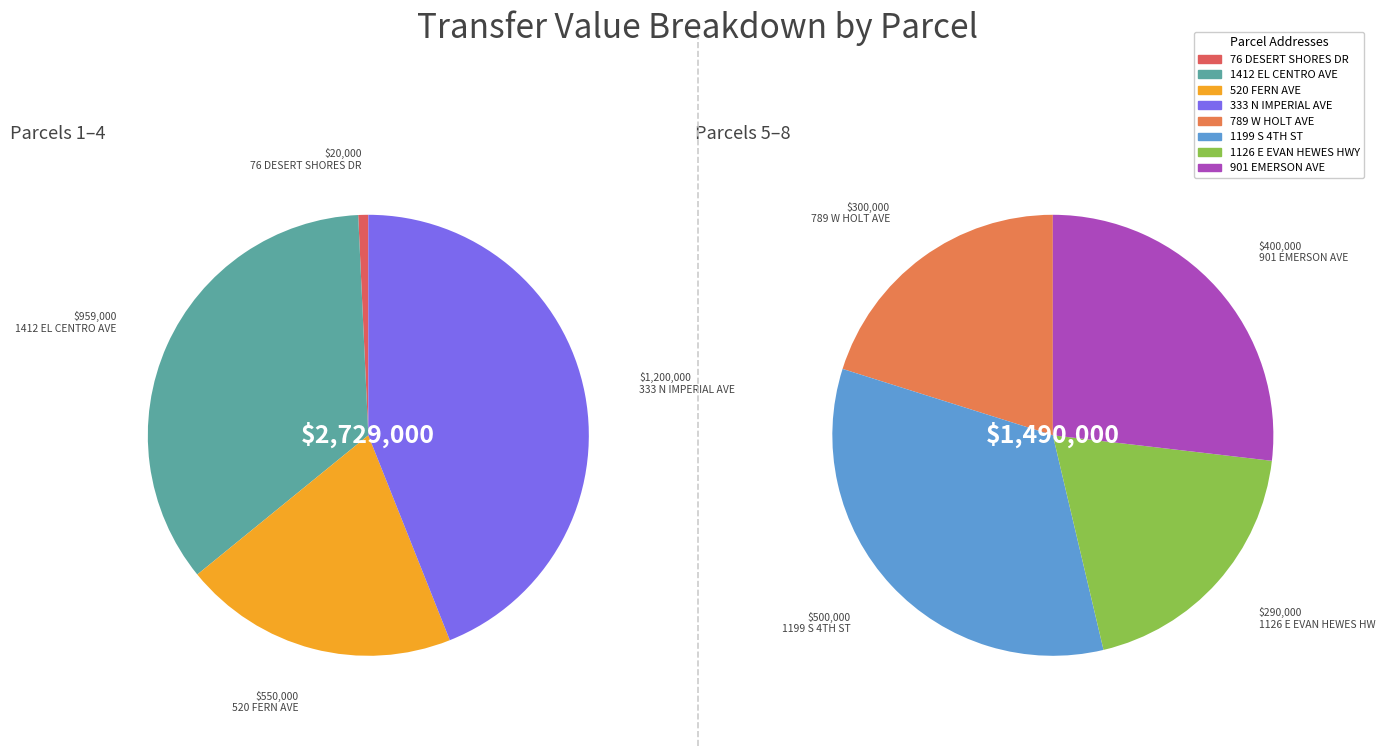

True or false: 044-391-049-000 accounts for 16% of the total.

False